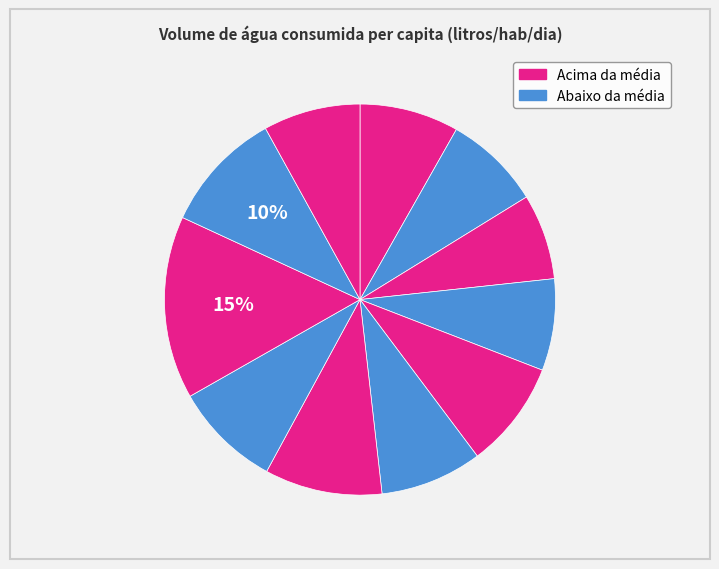

To the nearest percent, what is the difference between the largest and smallest slice percentages?

8%